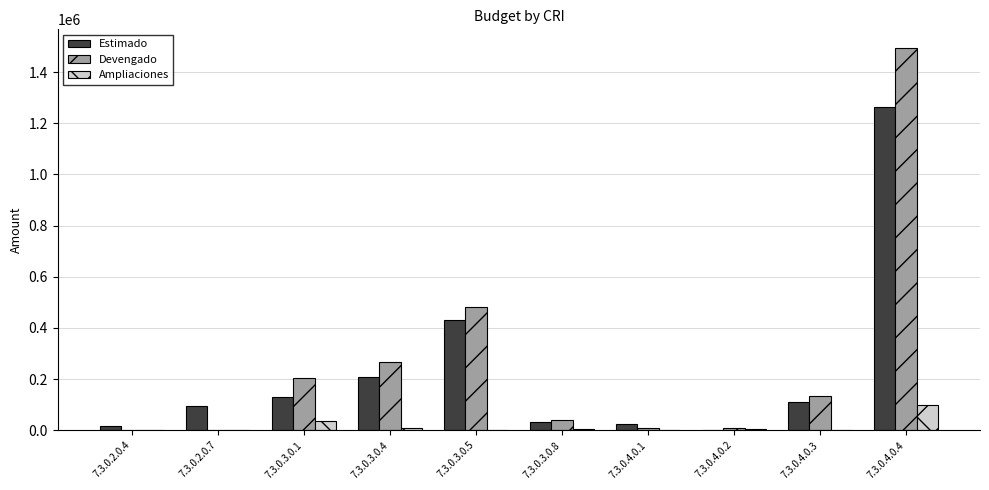

At which category is the sum across all series the highest?

7.3.0.4.0.4